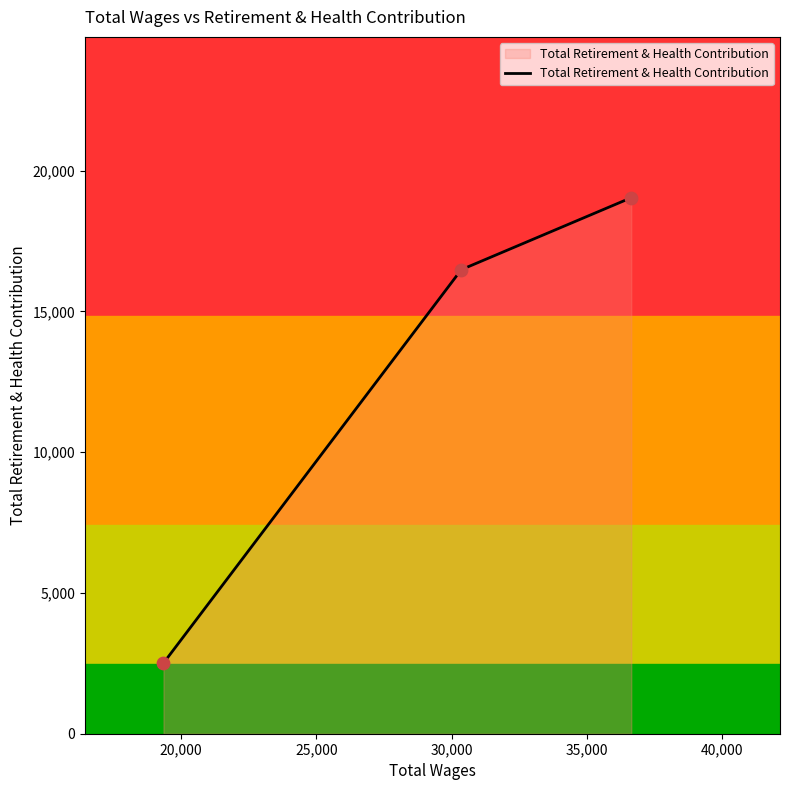

What is the greatest value displayed?

19038